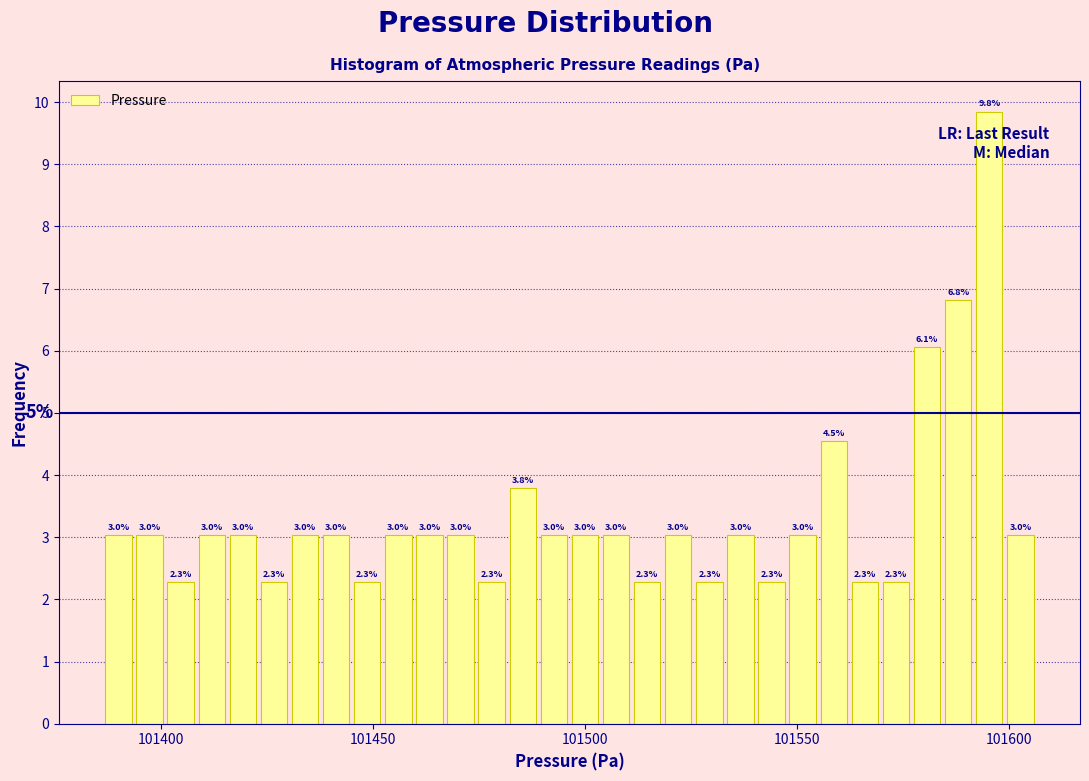

Read against the x-axis, roughly where is the centre of the tallest bar?

101595